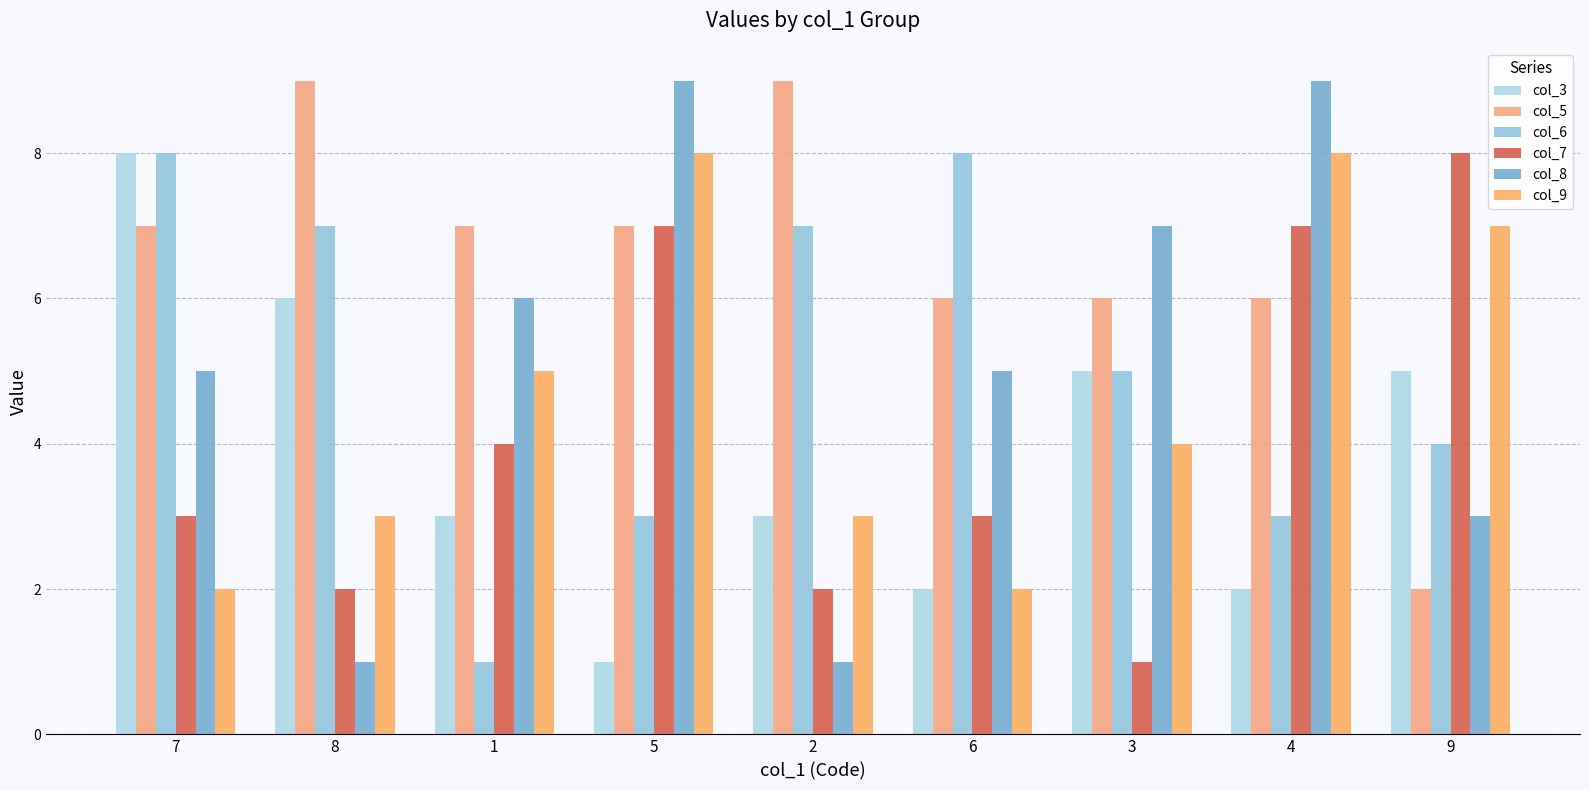

What position from the right is 6?

4